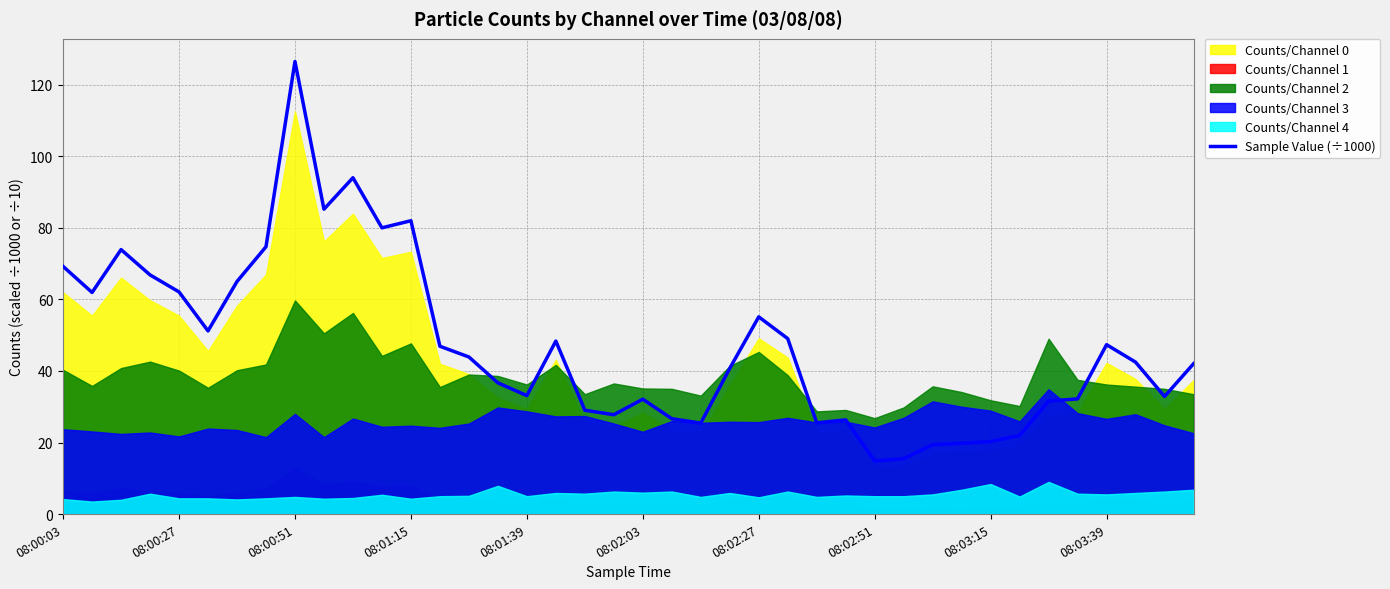

What is the sum of the values at 21 and 38?

59.5